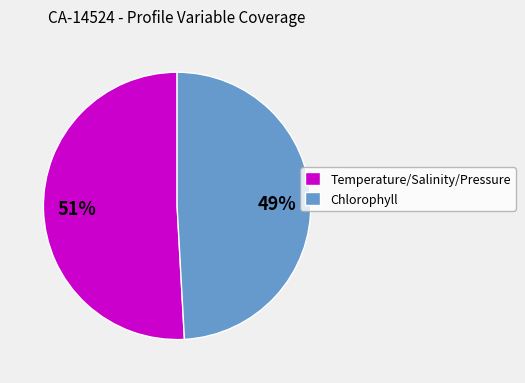

To the nearest percent, what is the difference between the largest and smallest slice percentages?

2%